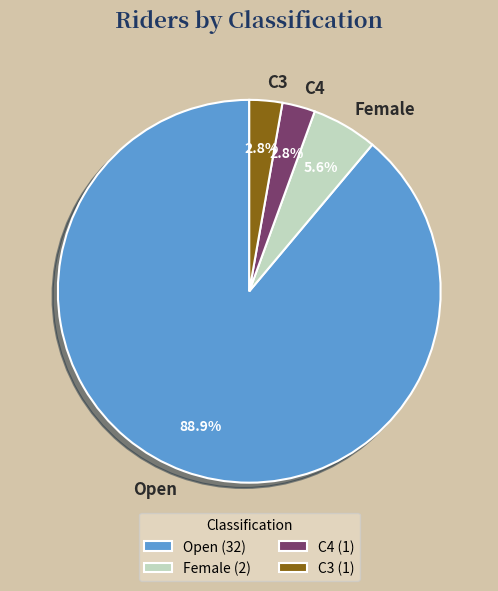

To the nearest percent, what is the average slice percentage?

25%